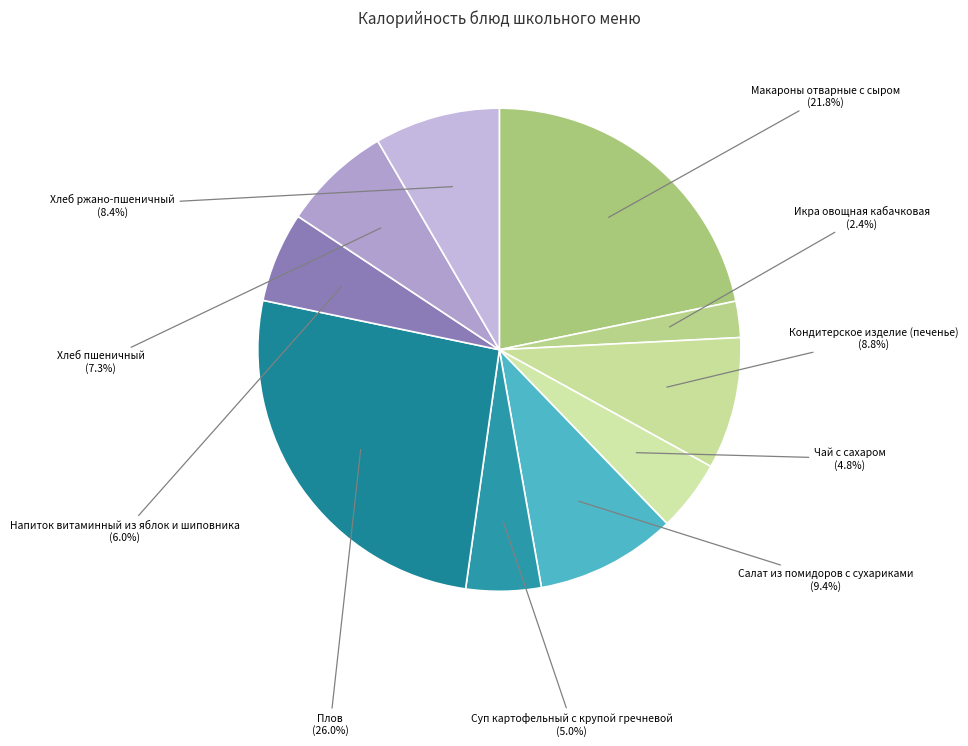

Which slice is the largest?

Плов